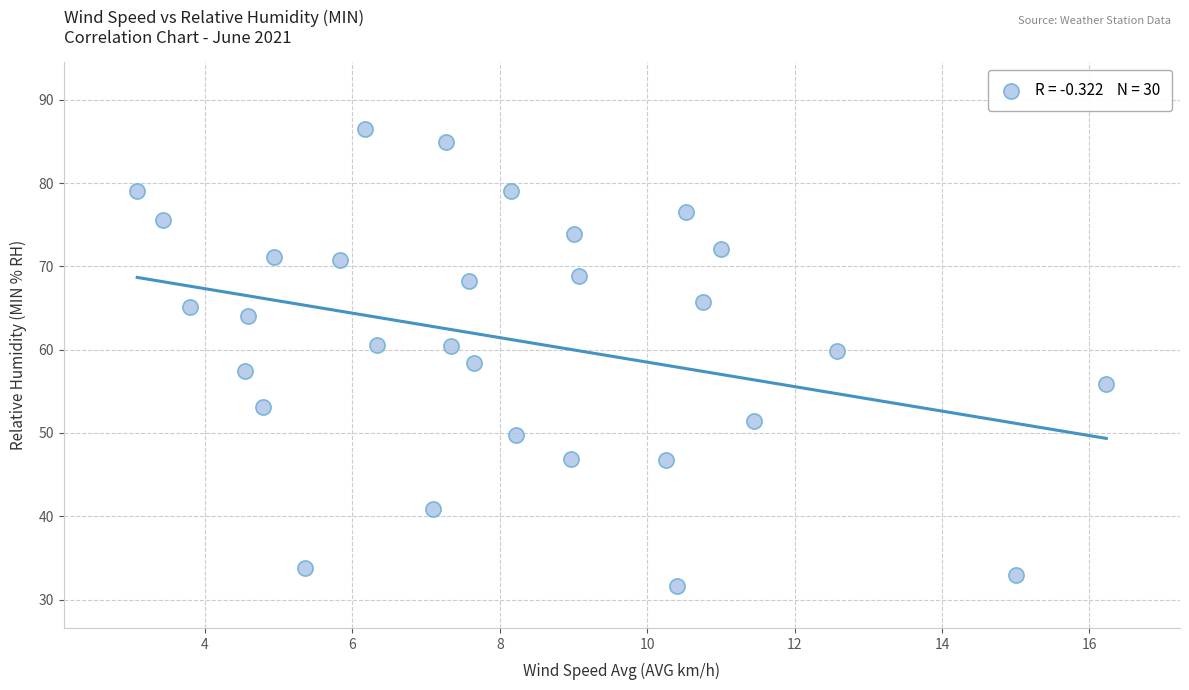

What is the range of X values (max minus min)?

13.2